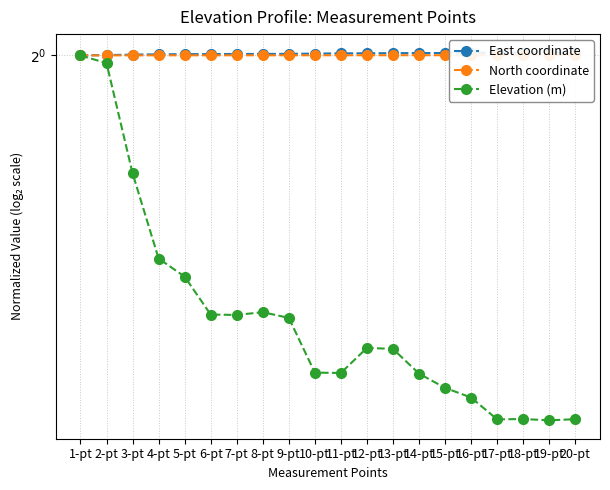

How many series are shown in this chart?

3